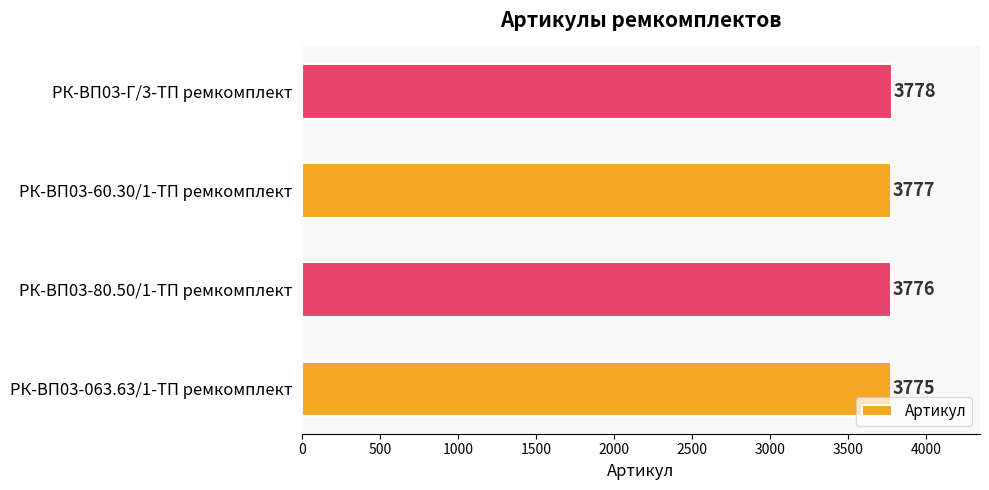

How many data points are less than 3777?

2